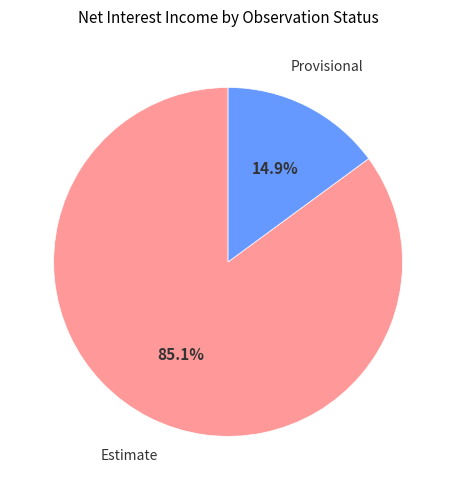

To the nearest percent, what is the average slice percentage?

50%